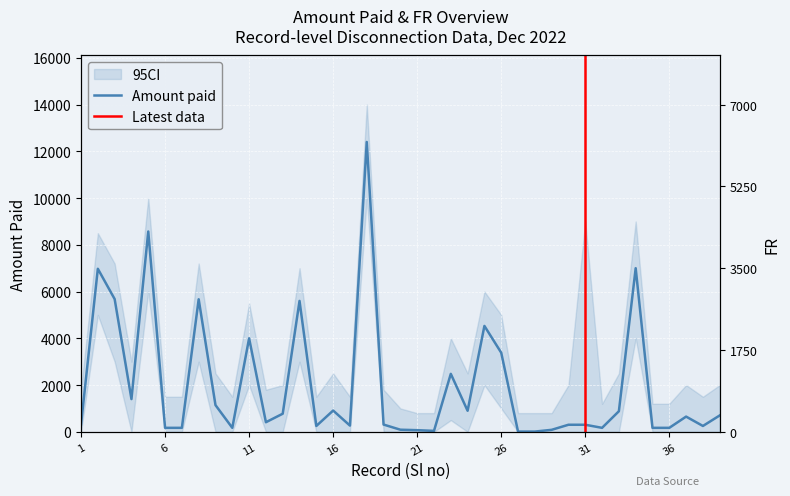

Is this an area chart (filled region under the line)?

No